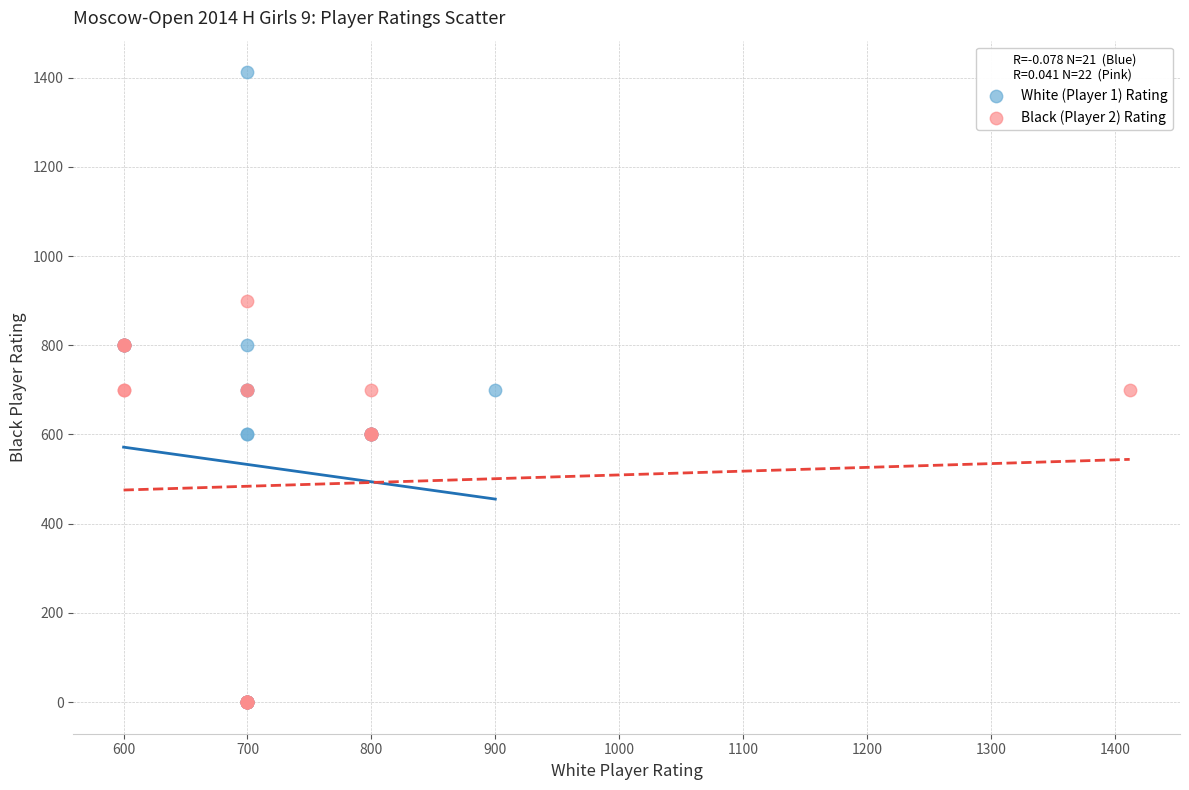

Which series has the widest spread of Y values?

White (Player 1) Rating